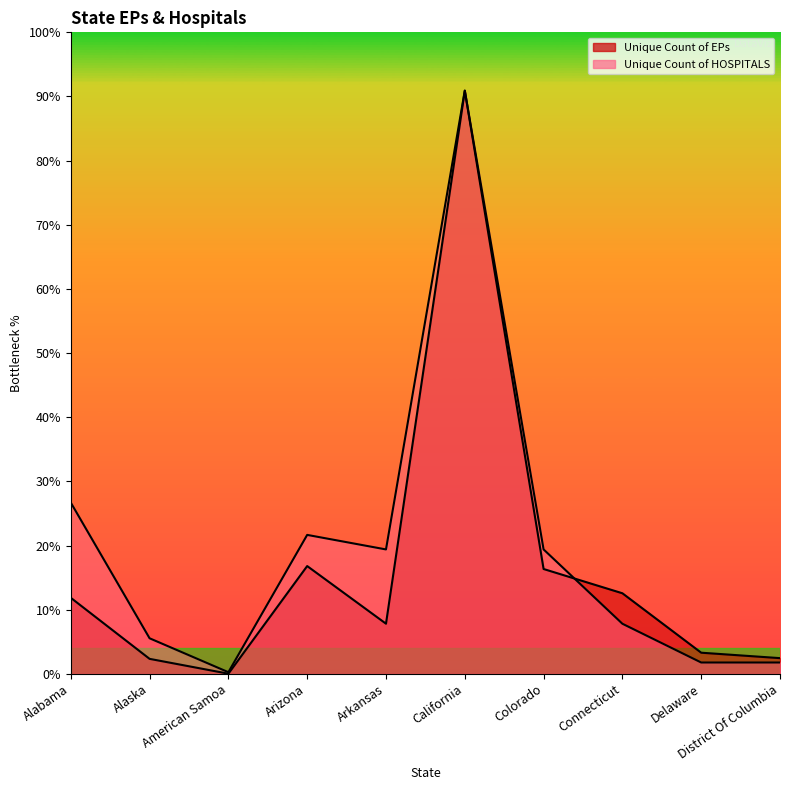

What is the sum of the Unique Count of HOSPITALS values at Alabama and Arizona?

26814.0